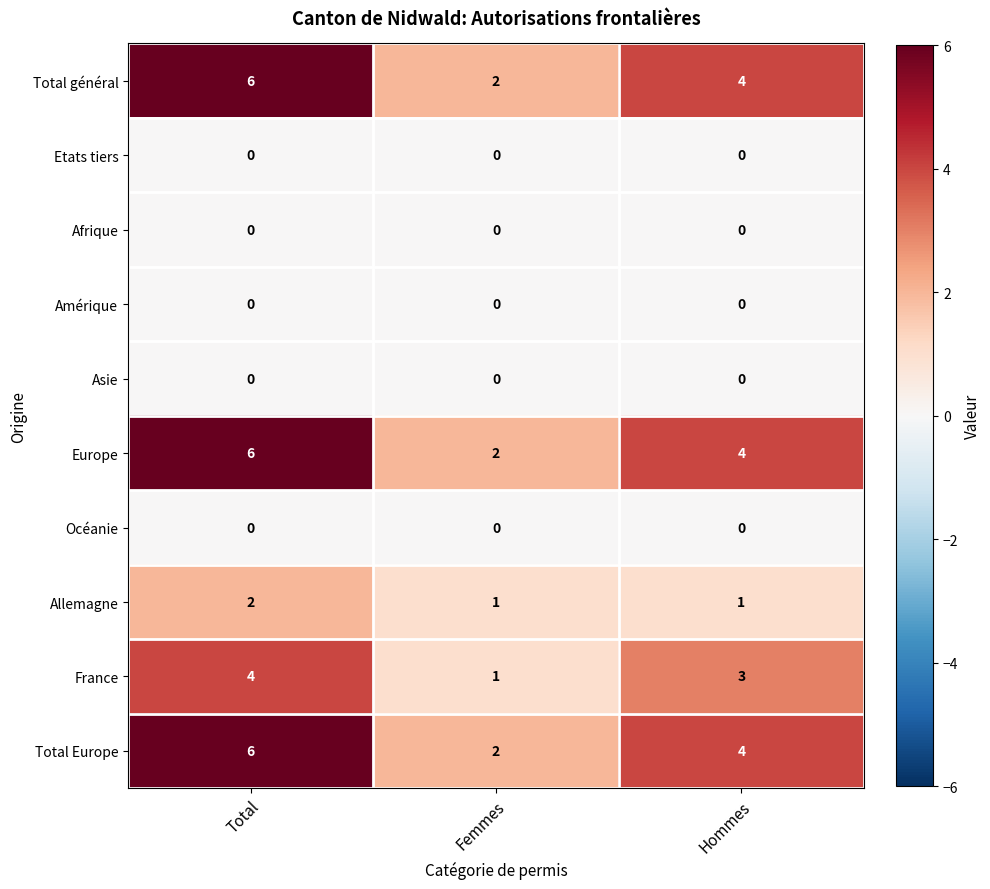

Reading left to right, what are all the values shown in this chart?

Total général: 6	2	4
Etats tiers: 0	0	0
Afrique: 0	0	0
Amérique: 0	0	0
Asie: 0	0	0
Europe: 6	2	4
Océanie: 0	0	0
Allemagne: 2	1	1
France: 4	1	3
Total Europe: 6	2	4